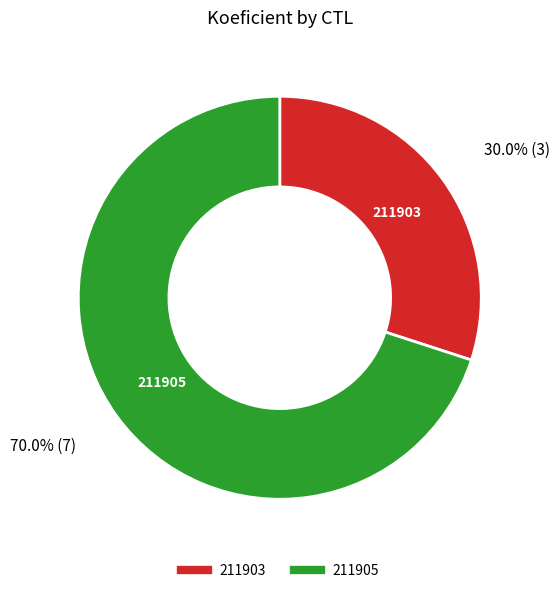

What is the largest slice in the pie chart?

211905